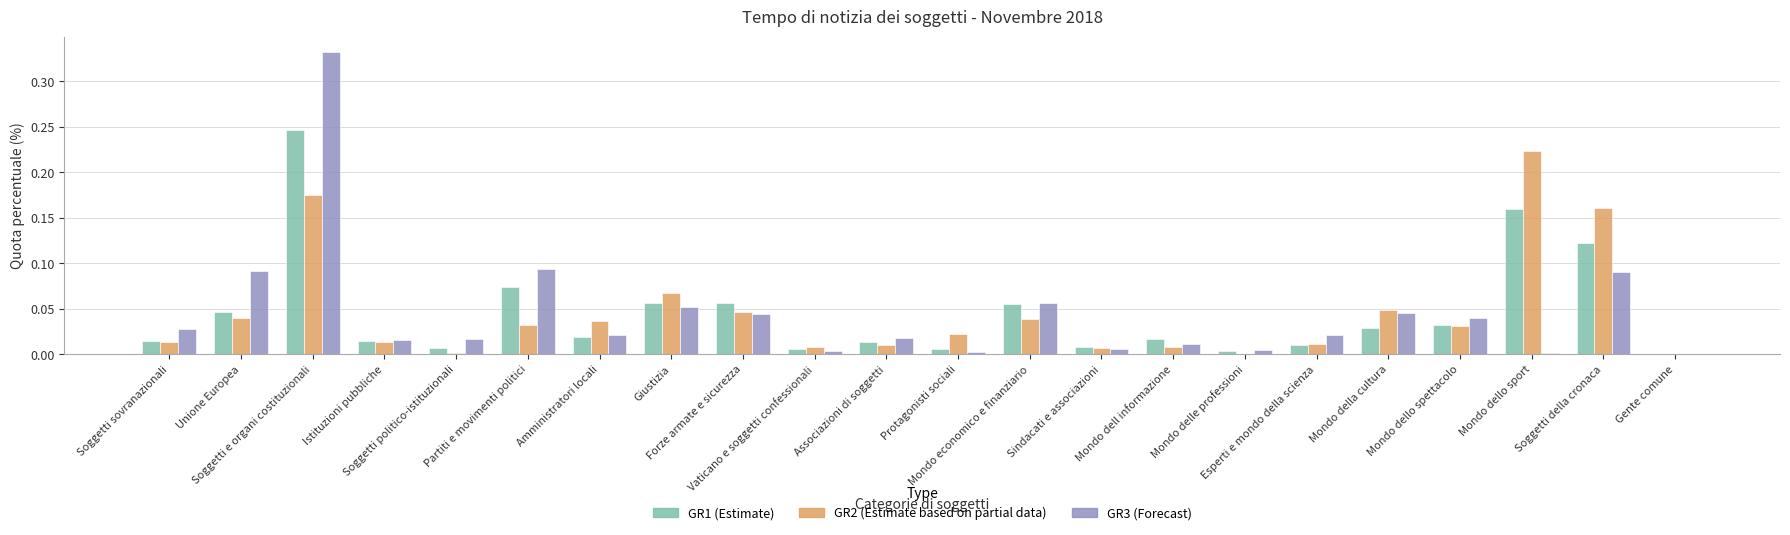

Count the number of categories in the chart.

22